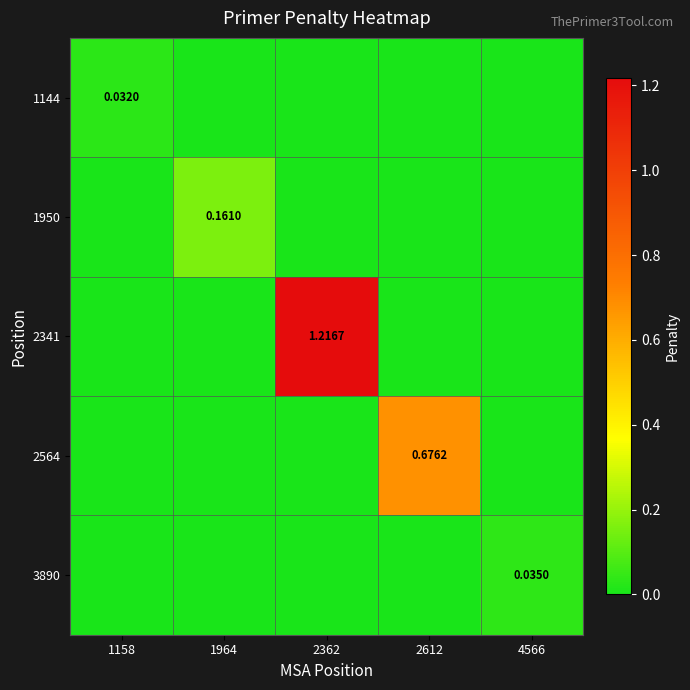

What is the difference between the highest and lowest values at 2612?

0.7